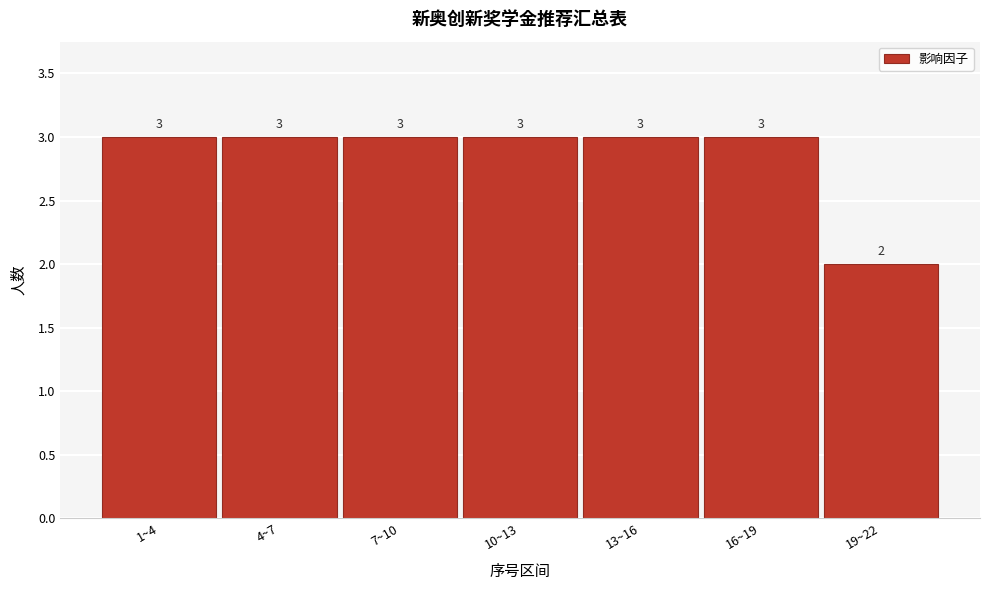

Reading right to left, extract all data points from this chart.

2	3	3	3	3	3	3